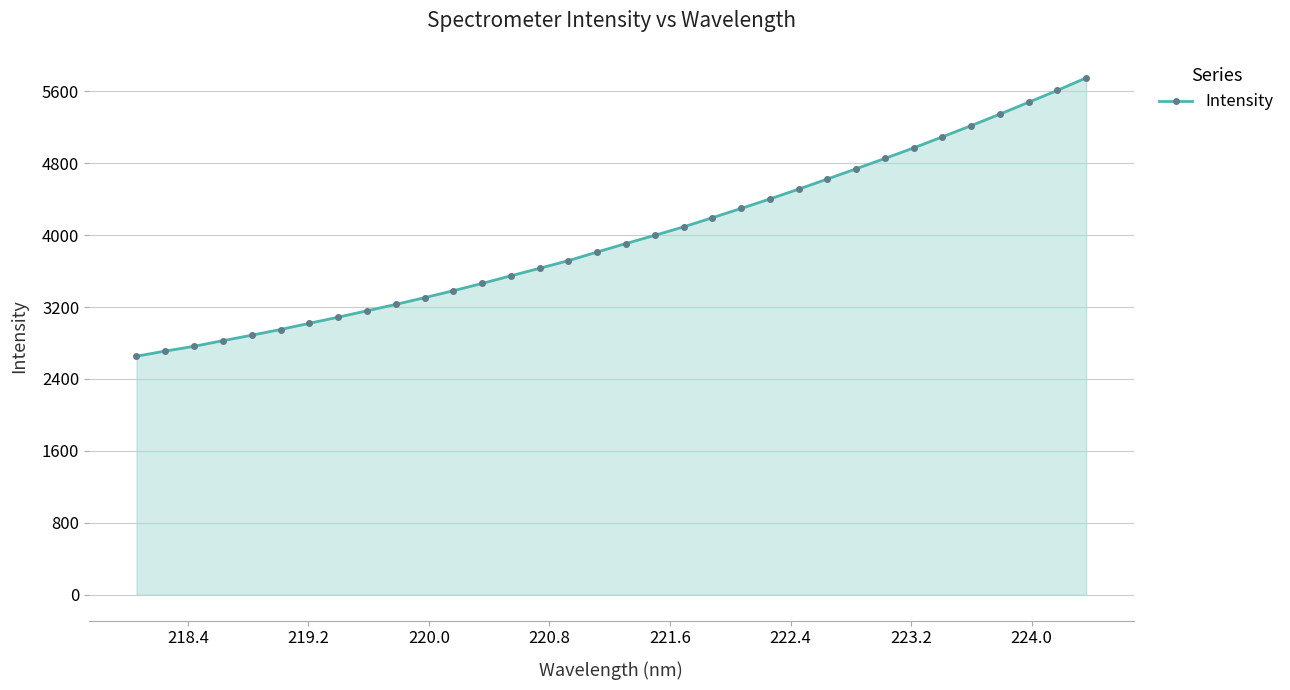

What is the minimum value shown in the chart?

2653.5